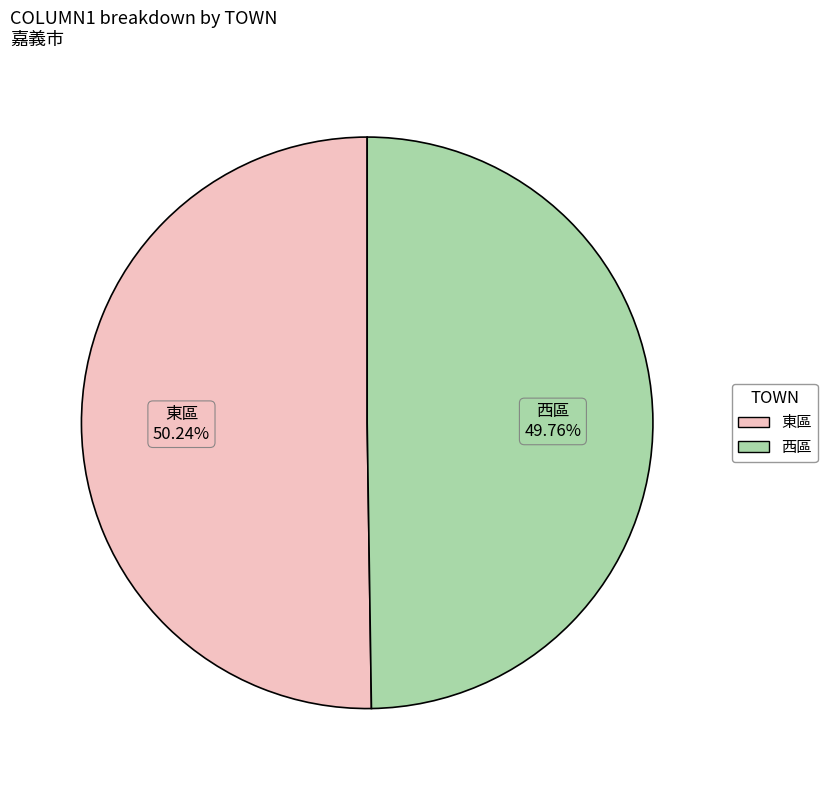

What is the ratio of the value at 西區 to the value at 東區?

1.0